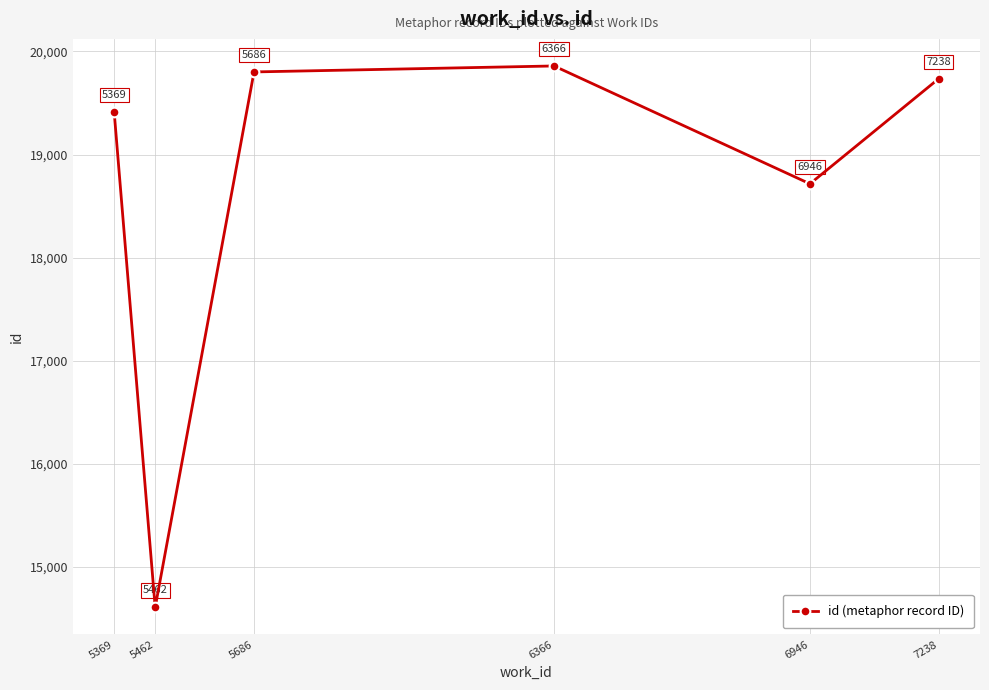

True or false: there are more than 2 points higher than both neighbors.

False